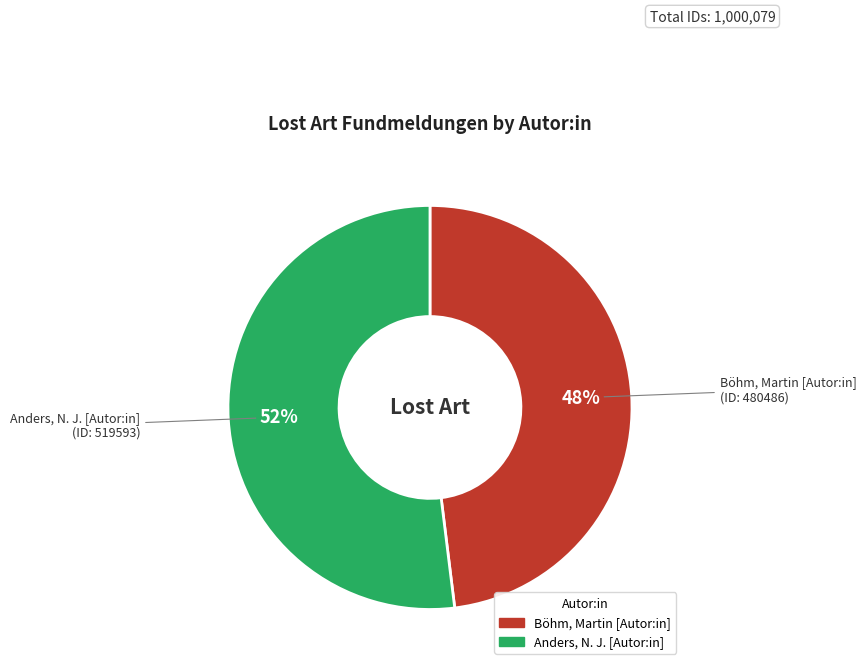

The Anders, N. J. [Autor:in] slice represents 52% of the pie. True or false?

True